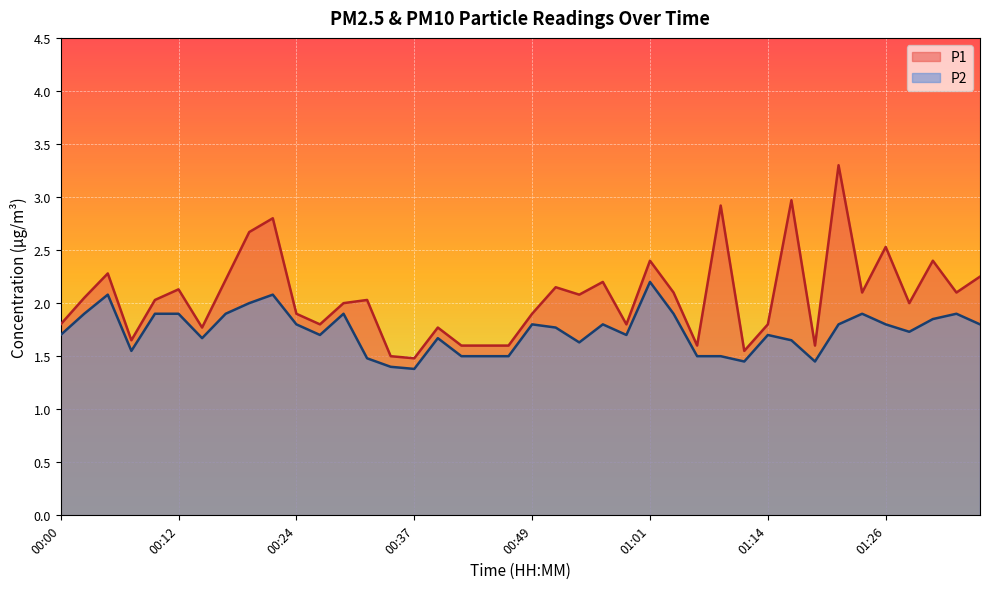

What is the label of the 13th point from the right?

01:06